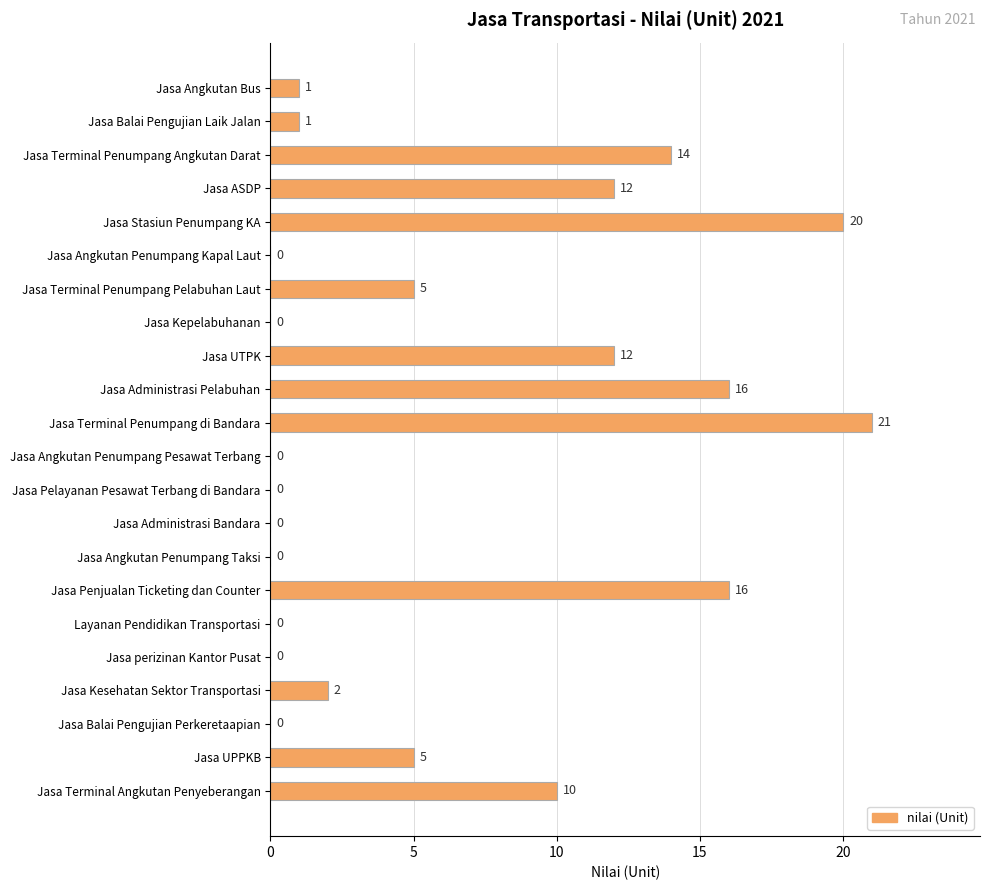

What is the approximate value at Jasa UPPKB?

5